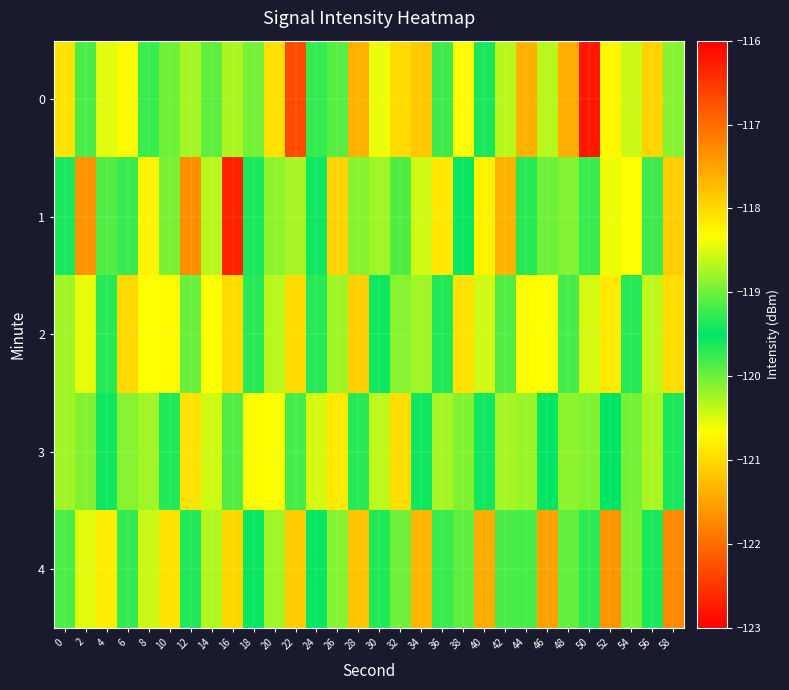

Reading right to left, list all the values displayed in this chart.

0: 58=-120.1	56=-118.0	54=-118.6	52=-118.3	50=-116.2	48=-117.6	46=-120.3	44=-117.6	42=-120.3	40=-119.6	38=-120.7	36=-119.8	34=-117.9	32=-118.0	30=-118.4	28=-121.3	26=-119.9	24=-119.3	22=-116.7	20=-120.9	18=-119.0	16=-120.3	14=-119.1	12=-120.3	10=-119.0	8=-119.8	6=-118.3	4=-118.5	2=-119.8	0=-118.1
1: 58=-121.1	56=-119.8	54=-118.3	52=-120.6	50=-119.2	48=-118.9	46=-120.0	44=-119.7	42=-121.3	40=-118.2	38=-119.5	36=-120.9	34=-118.5	32=-119.1	30=-120.2	28=-118.9	26=-121.0	24=-119.4	22=-118.8	20=-120.1	18=-119.4	16=-122.7	14=-120.3	12=-117.3	10=-118.9	8=-120.7	6=-119.2	4=-119.9	2=-121.7	0=-119.4
2: 58=-121.0	56=-118.6	54=-119.3	52=-120.9	50=-118.5	48=-119.2	46=-120.7	44=-118.3	42=-119.9	40=-120.4	38=-118.1	36=-119.7	34=-120.2	32=-118.9	30=-119.4	28=-121.1	26=-118.8	24=-119.3	22=-121.0	20=-118.7	18=-119.3	16=-121.0	14=-118.3	12=-119.0	10=-120.7	8=-118.3	6=-121.0	4=-119.7	2=-118.5	0=-120.2
3: 58=-119.6	56=-120.3	54=-119.0	52=-119.5	50=-120.1	48=-118.9	46=-119.5	44=-120.2	42=-118.8	40=-119.4	38=-120.1	36=-118.8	34=-119.4	32=-121.0	30=-118.6	28=-119.3	26=-120.9	24=-118.5	22=-119.2	20=-120.7	18=-118.3	16=-119.9	14=-120.4	12=-118.1	10=-119.7	8=-120.2	6=-118.9	4=-119.4	2=-120.1	0=-118.8
4: 58=-121.7	56=-119.4	54=-120.1	52=-121.6	50=-119.3	48=-120.0	46=-121.5	44=-119.2	42=-119.9	40=-121.4	38=-119.1	36=-119.8	34=-121.3	32=-119.0	30=-119.7	28=-121.2	26=-118.9	24=-119.6	22=-121.1	20=-118.8	18=-119.5	16=-121.0	14=-118.7	12=-119.4	10=-120.9	8=-118.6	6=-119.3	4=-120.8	2=-118.5	0=-119.2